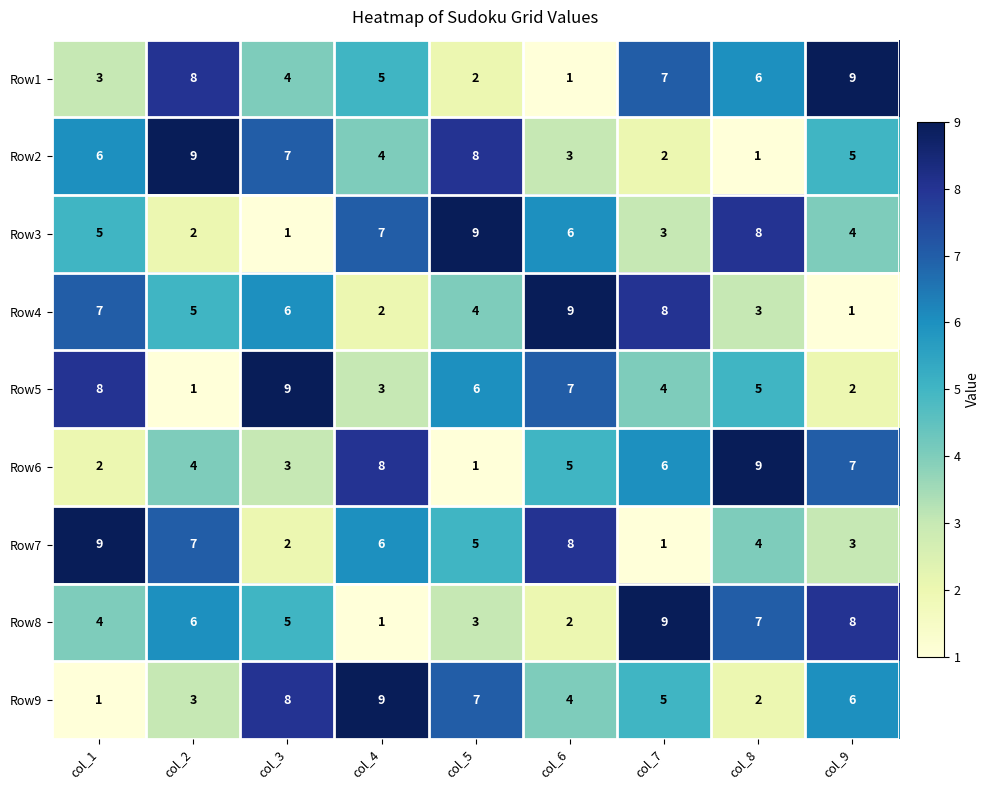

What is the difference between the maximum and second lowest values in the Row7 series?

7